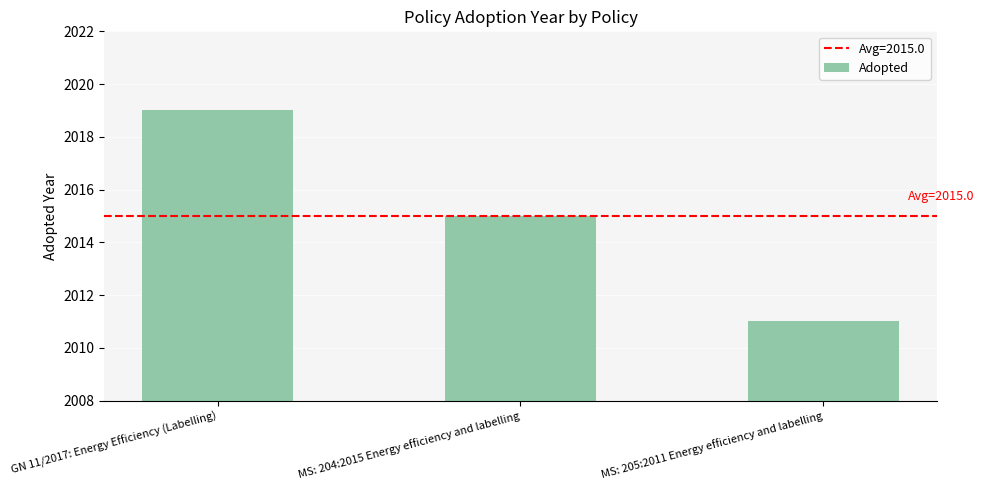

What is the sum of all values?

6045